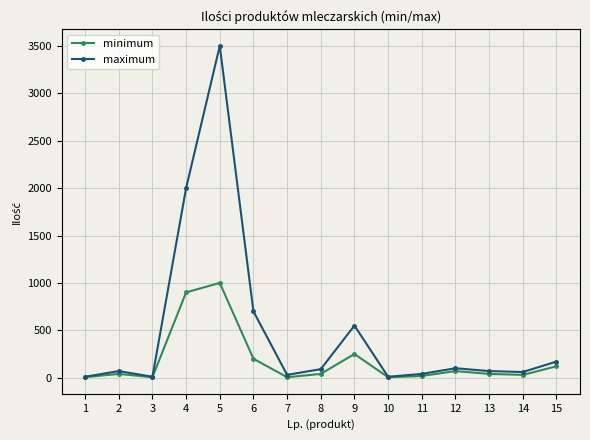

Is the value of maximum at 8 greater than the value of minimum at 10?

Yes